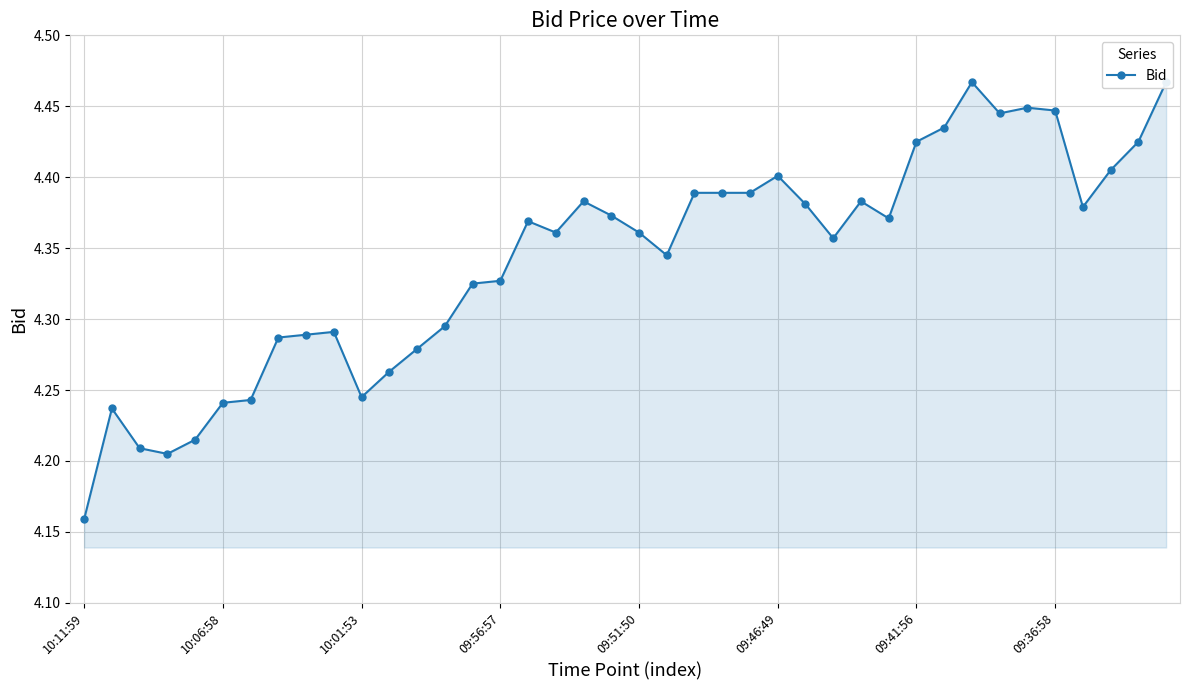

What is the minimum value shown in the chart?

4.2